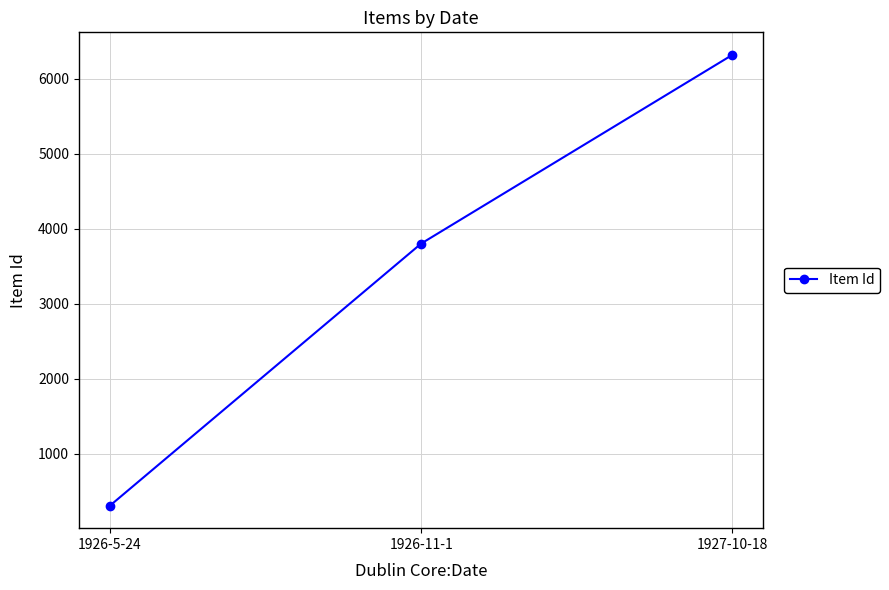

What is the label of the 2nd point from the left?

1926-11-1